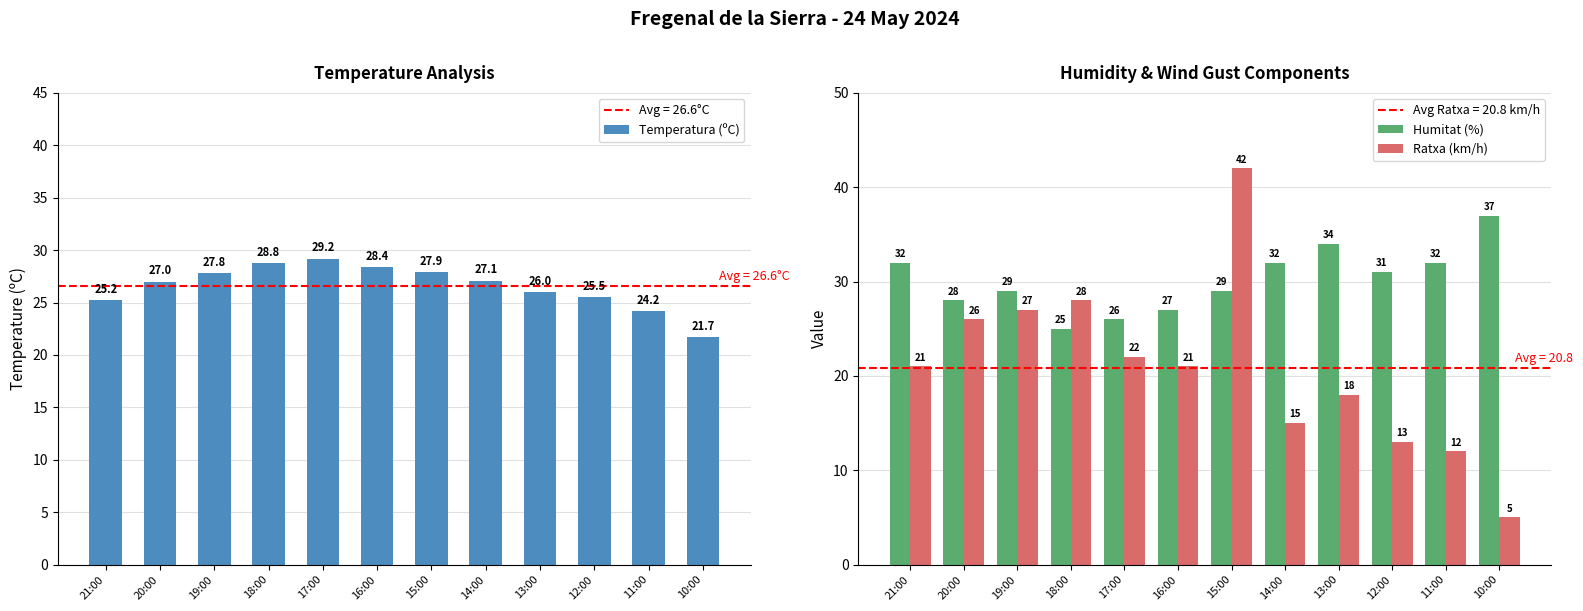

How many distinct data groups are displayed?

3